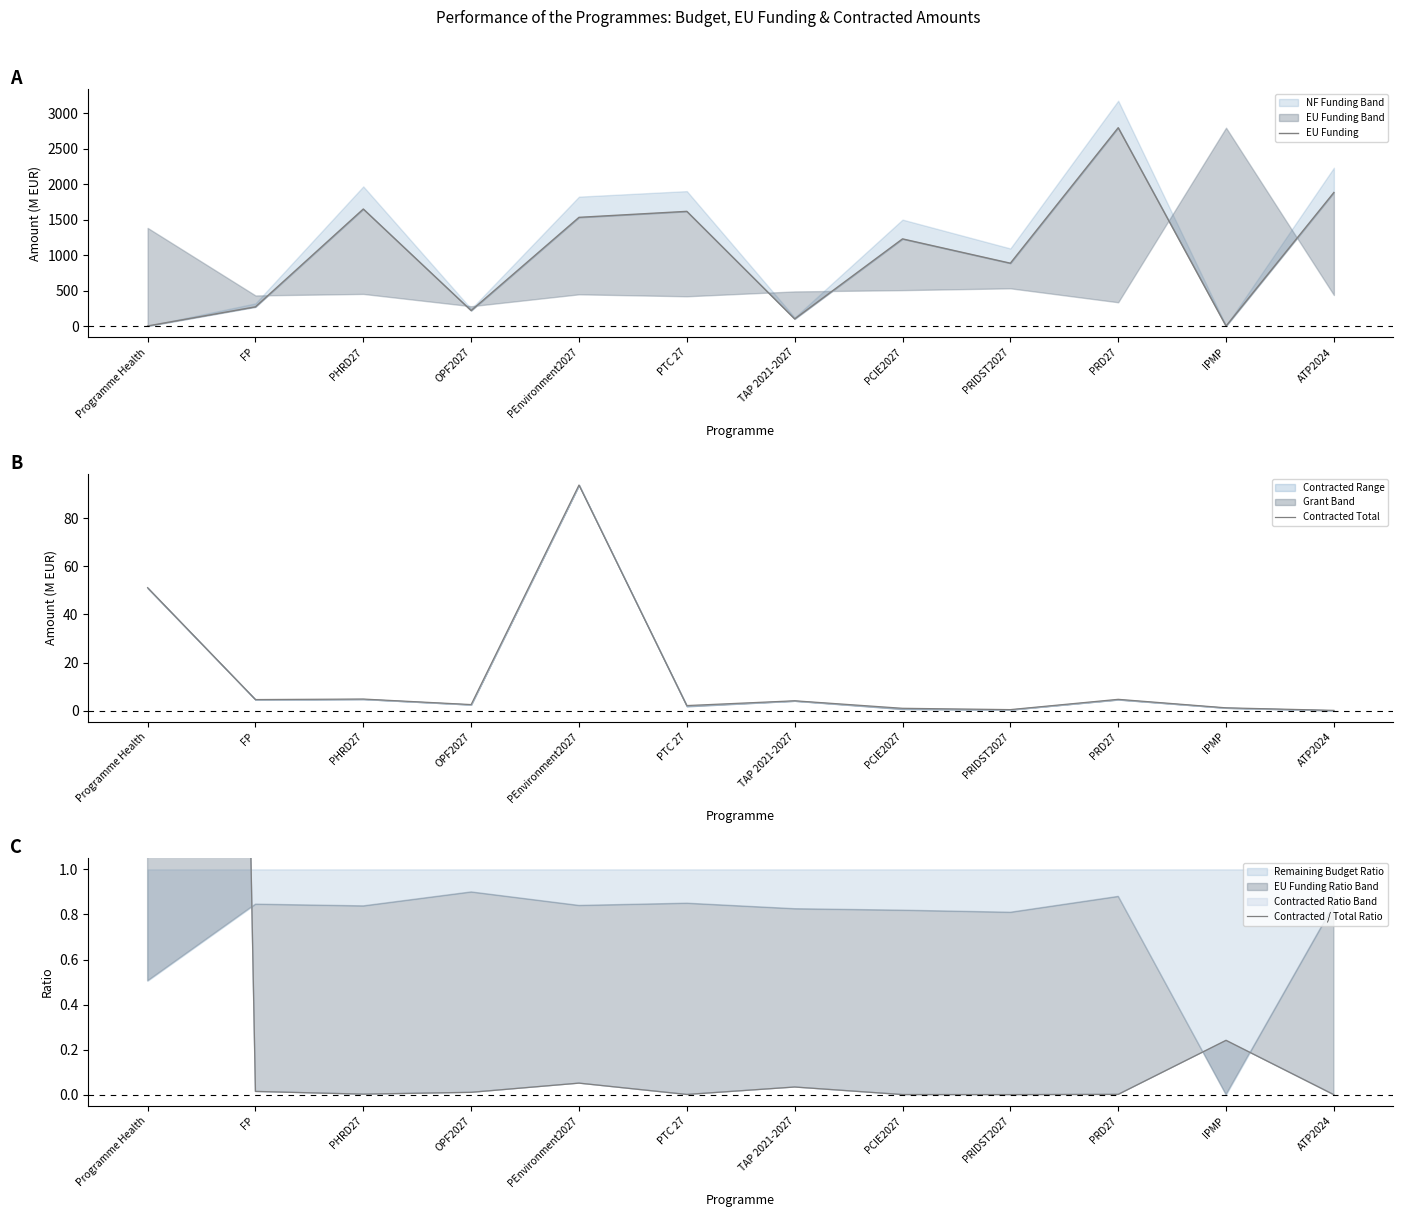

True or false: Contracted / Total Ratio has more than 2 points higher than both neighbors.

True